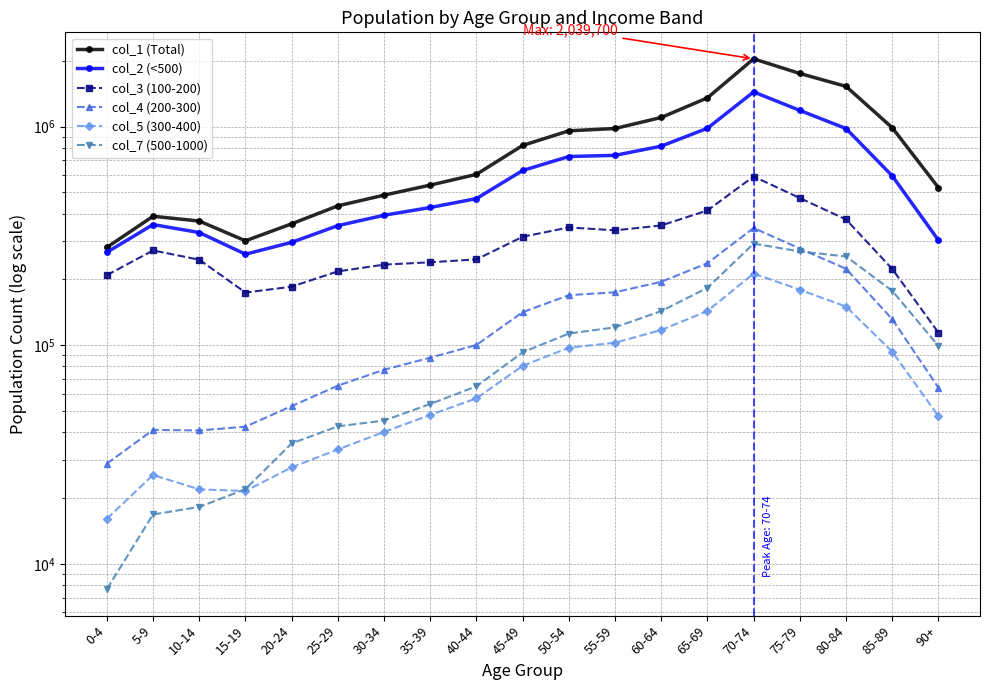

At how many categories does at least one series exceed 776785?

9